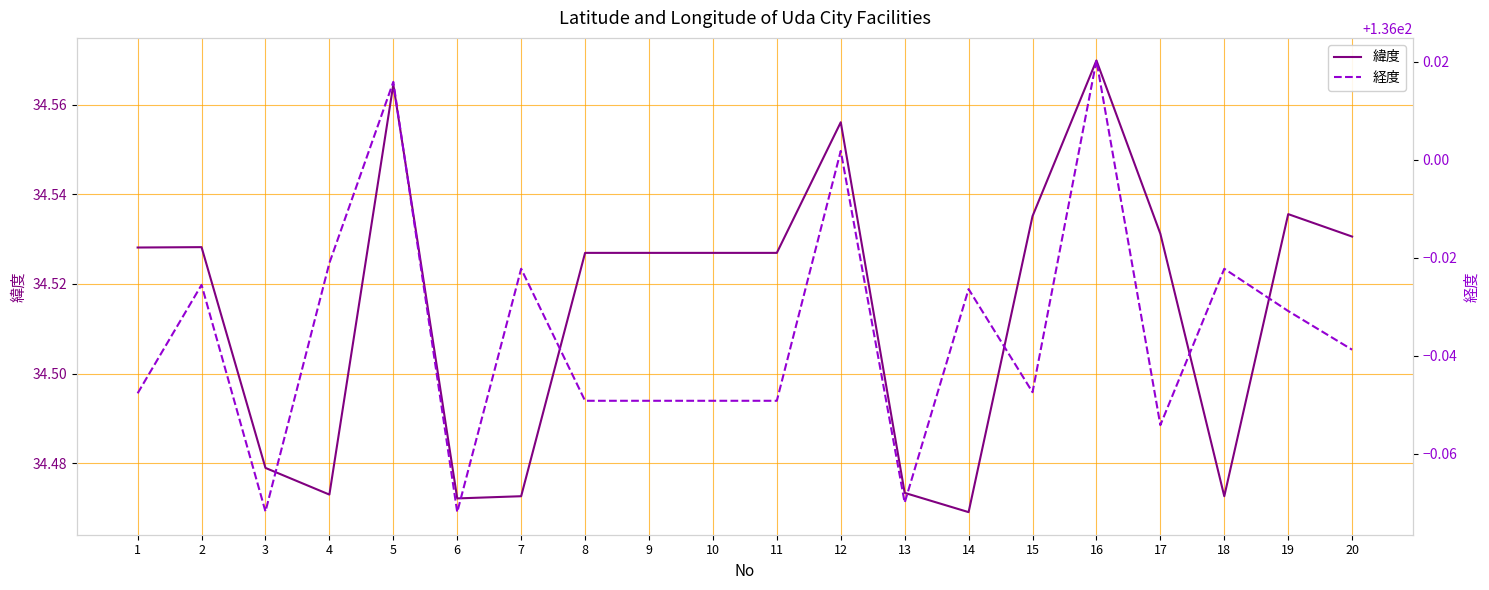

True or false: 緯度 has more than 2 points higher than both neighbors.

True